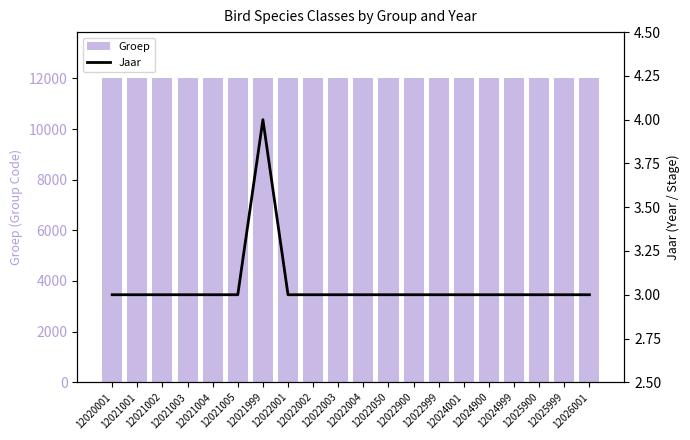

Is it true that Jaar equals 3 at 12025900?

True